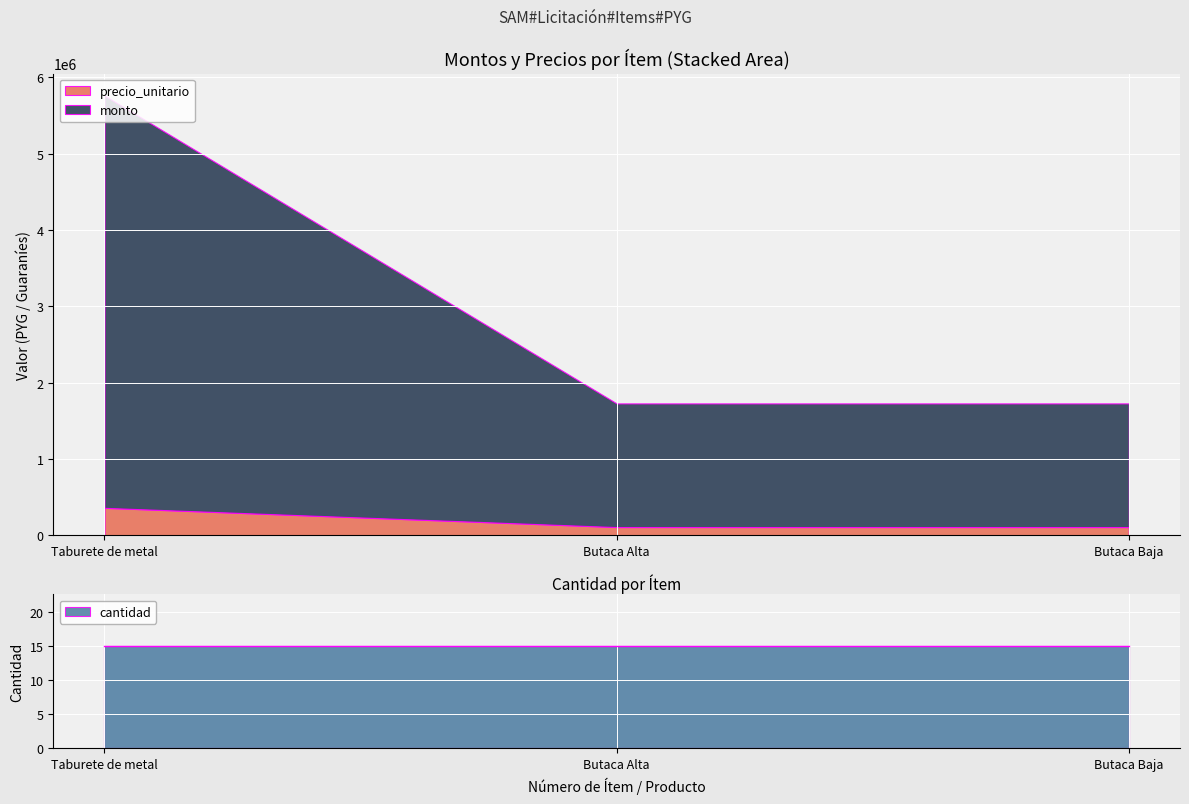

What is the lowest value of the monto series?

1620000